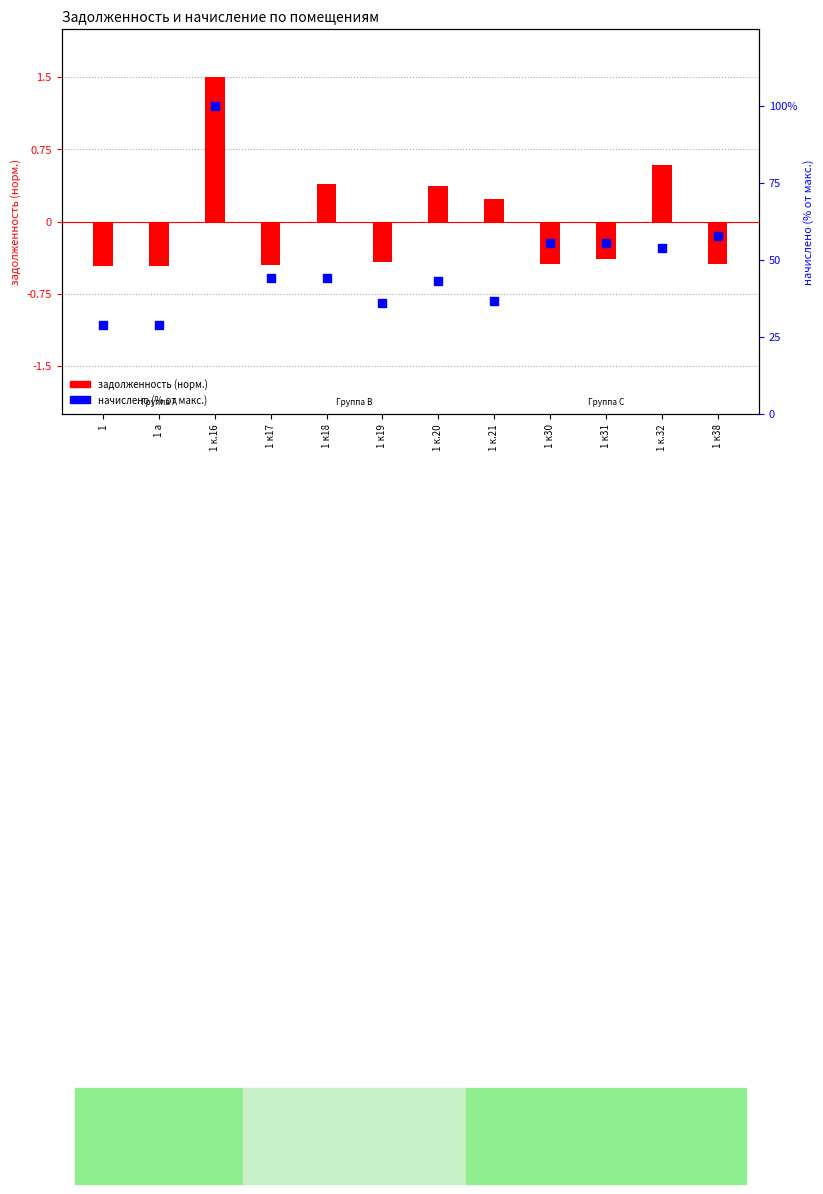

Which series contains the highest Y value?

начислено (% от макс.)